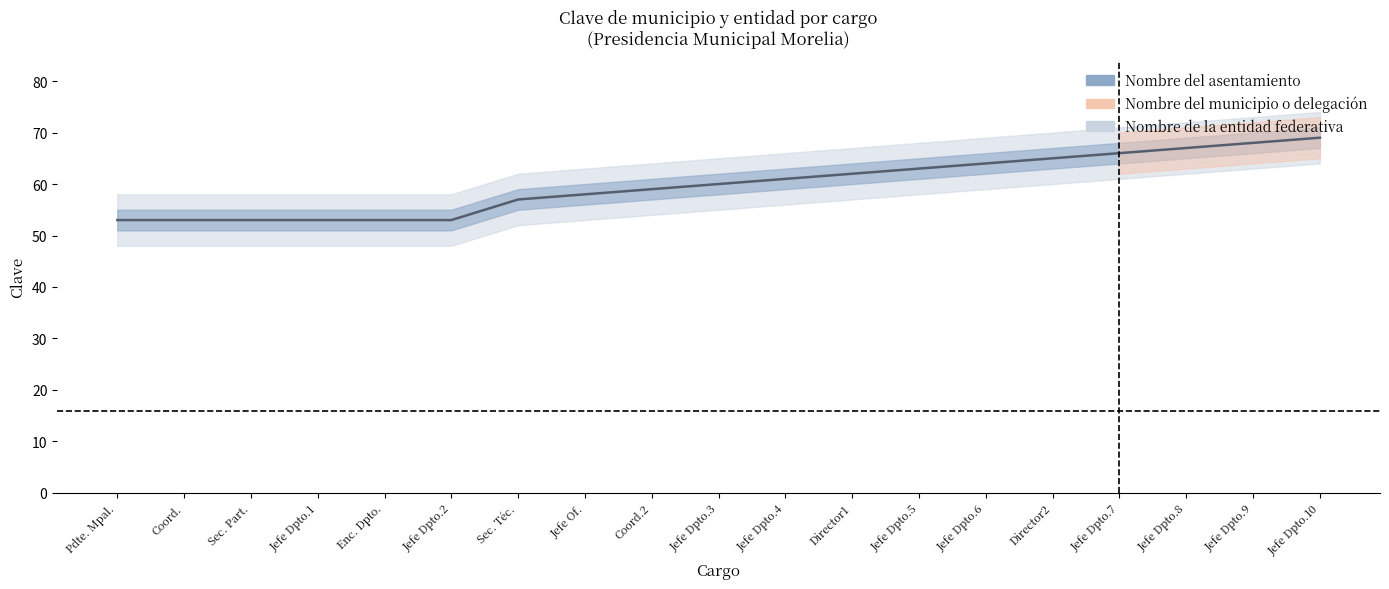

Reading left to right, extract all data points from this chart.

Pdte. Mpal.=53	Coord.=53	Sec. Part.=53	Jefe Dpto.1=53	Enc. Dpto.=53	Jefe Dpto.2=53	Sec. Téc.=57	Jefe Of.=58	Coord.2=59	Jefe Dpto.3=60	Jefe Dpto.4=61	Director1=62	Jefe Dpto.5=63	Jefe Dpto.6=64	Director2=65	Jefe Dpto.7=66	Jefe Dpto.8=67	Jefe Dpto.9=68	Jefe Dpto.10=69